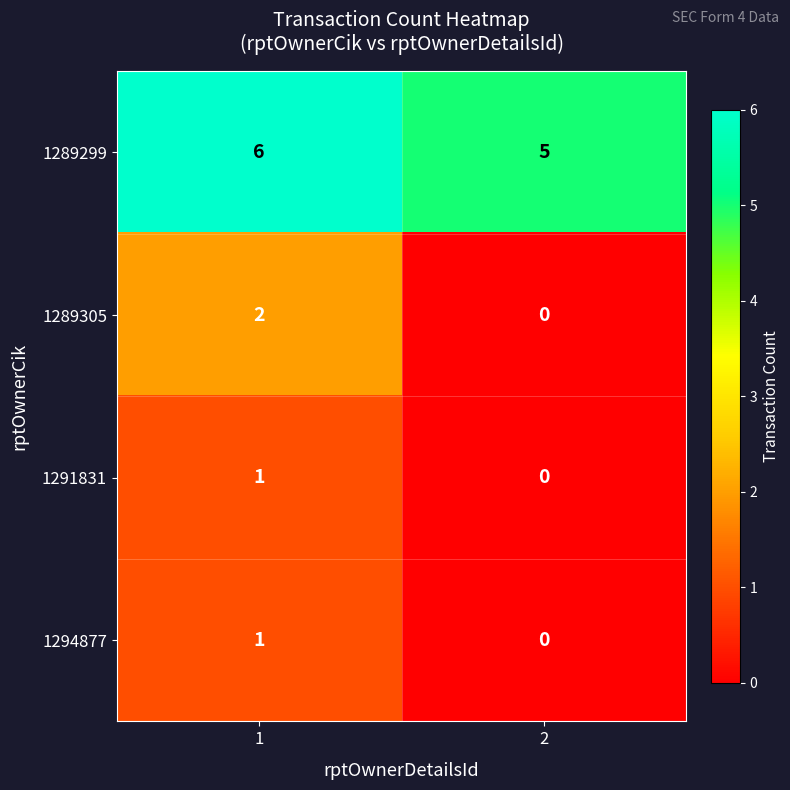

How many values in the 1289305 series are below 2?

1